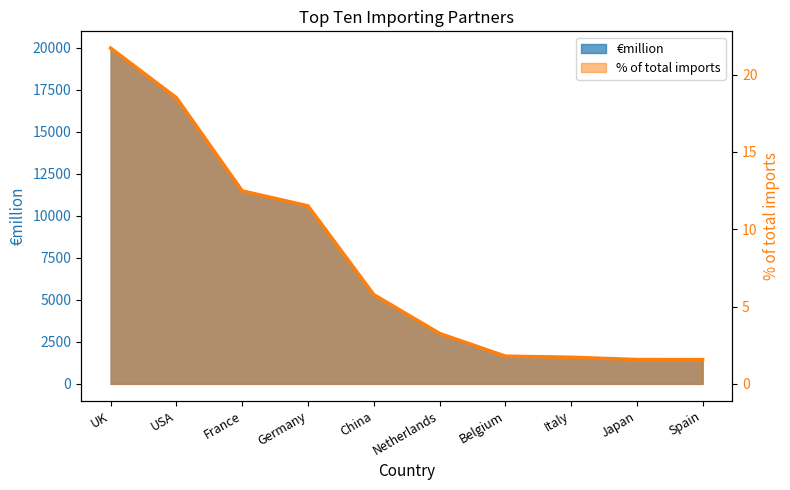

What are all the series names shown in the legend?

€million, % of total imports